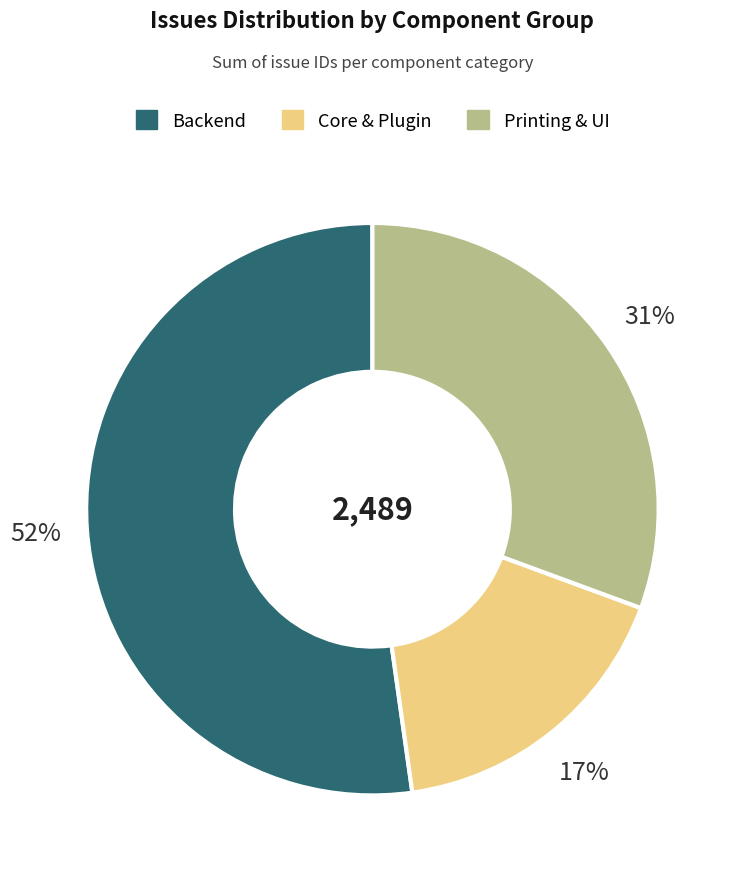

How many slices are in this pie chart?

3